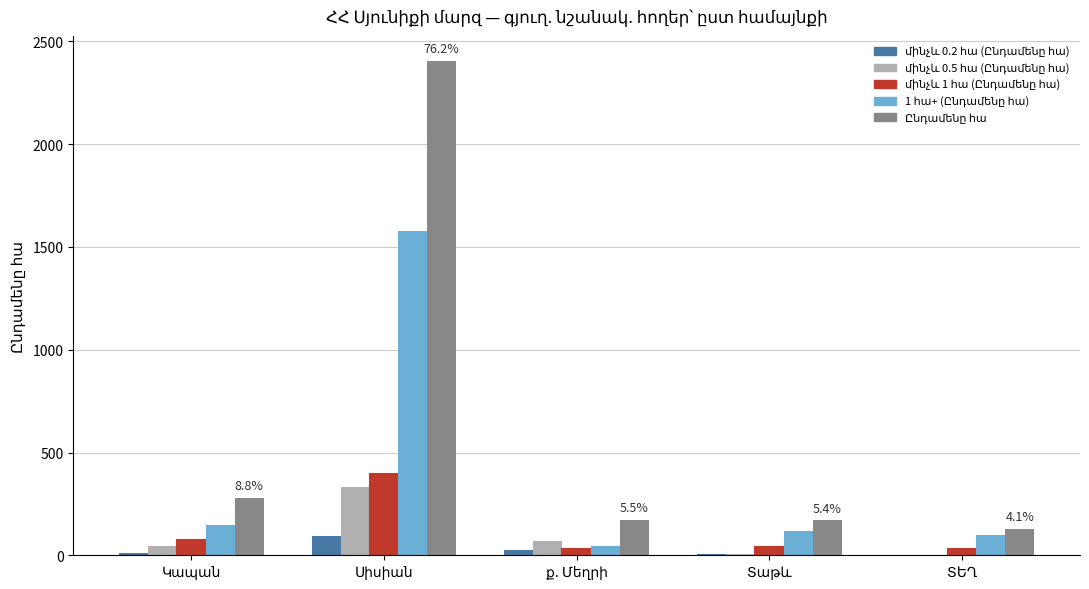

What is the greatest value displayed?

2406.5